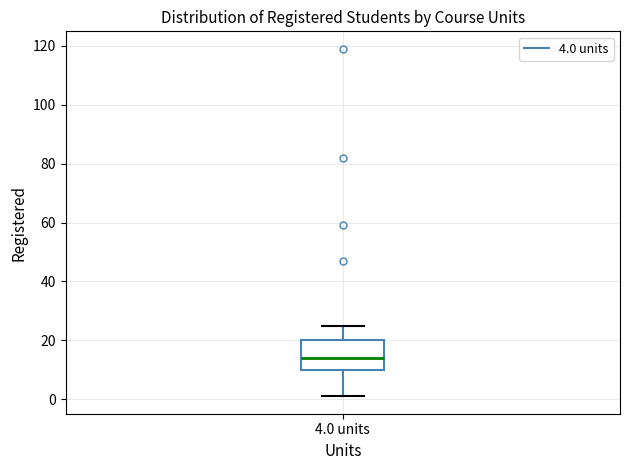

Read this box plot against the y-axis: the position of the median line, the range covered by the box, and the ends of both whiskers. The values are not printed on the chart, so give them approximately, as read against the axis.

median 14, box 10 to 20, whiskers 2 to 26